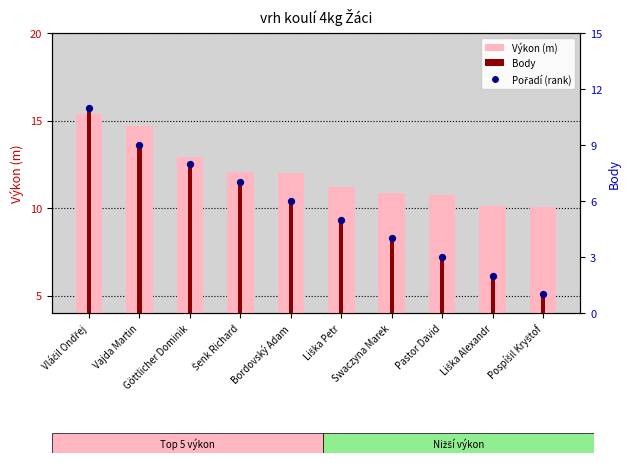

At which category is the sum across all series the highest?

Vláčil Ondřej